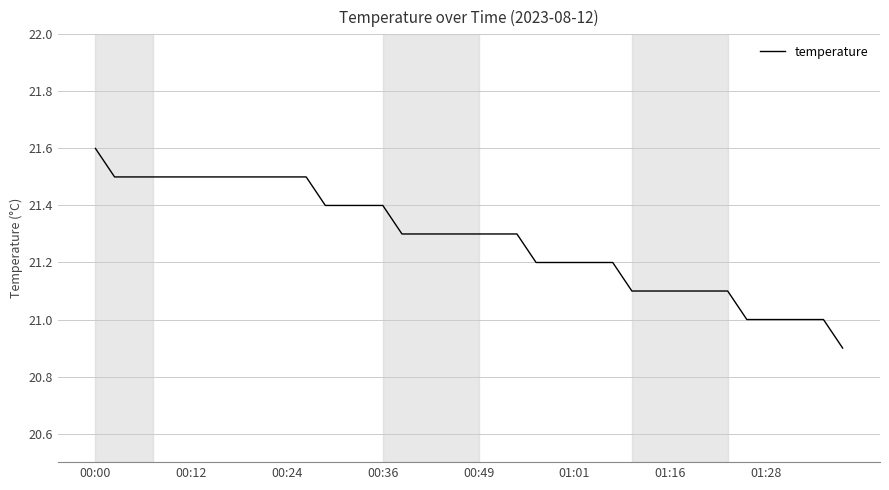

What is the smallest value displayed?

20.9